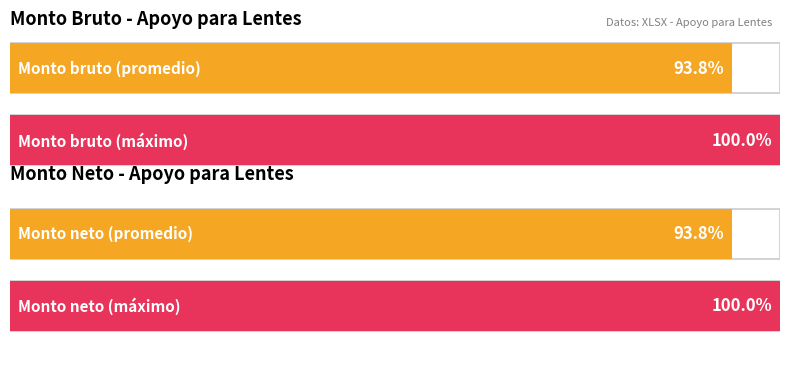

The value of Monto bruto de los apoyos económicos at ID 17 is 5000. True or false?

True